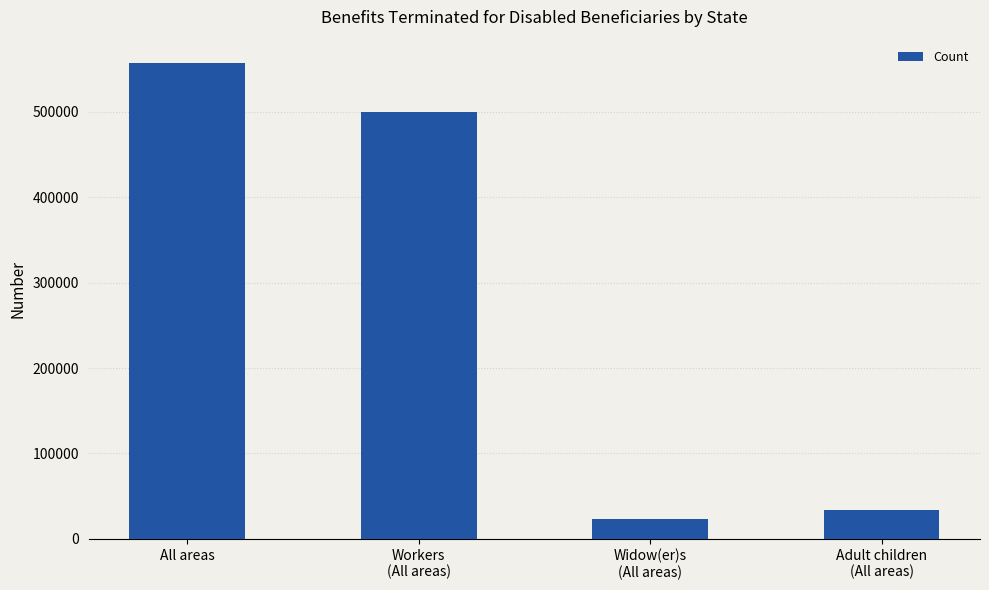

What is the label of the 2nd bar from the right?

Widow(er)s
(All areas)